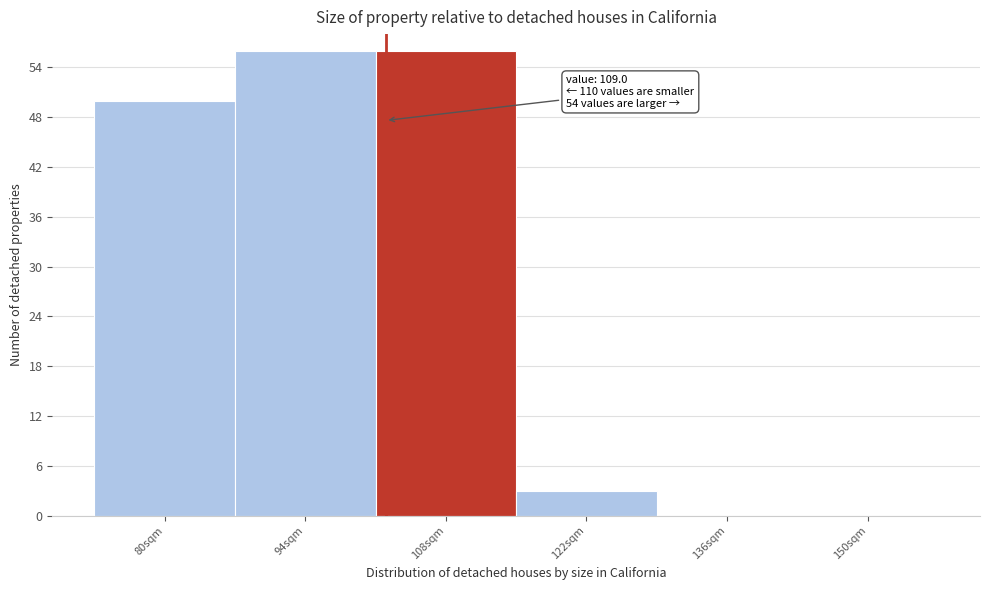

Reading right to left, what are all the values shown in this chart?

150sqm=0	136sqm=0	122sqm=3	108sqm=56	94sqm=56	80sqm=50